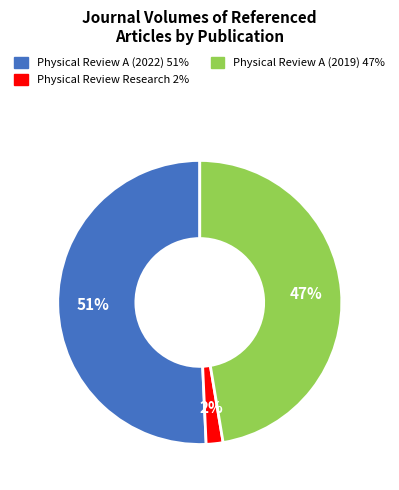

Does any single category account for the majority?

Yes